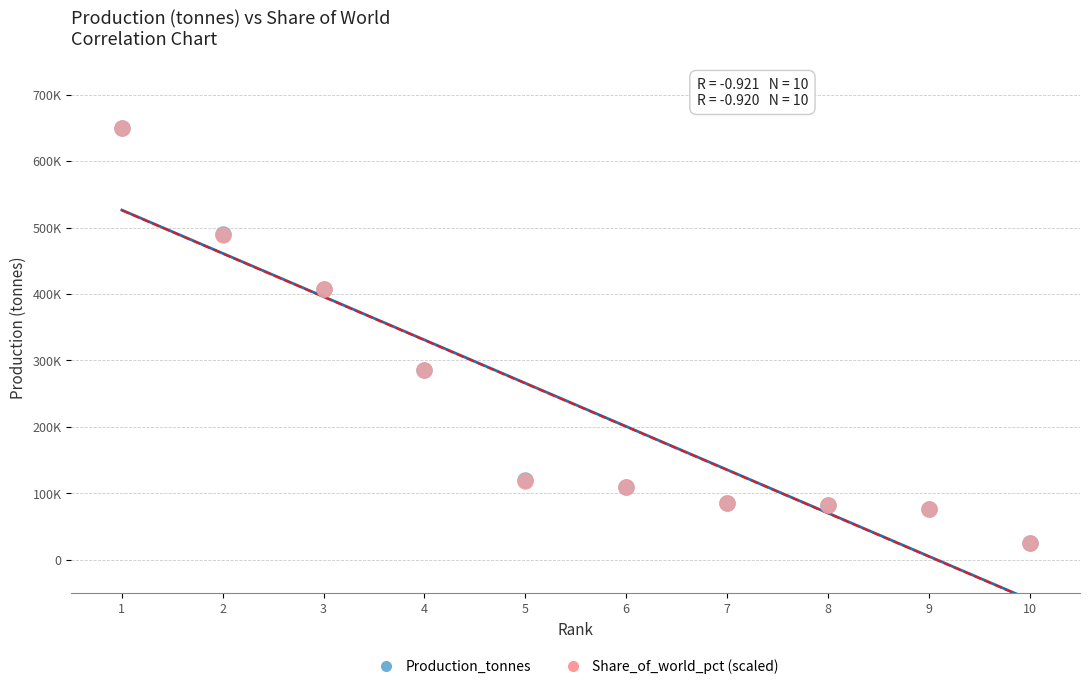

What are all the series names shown in the legend?

Production_tonnes, Share_of_world_pct (scaled)